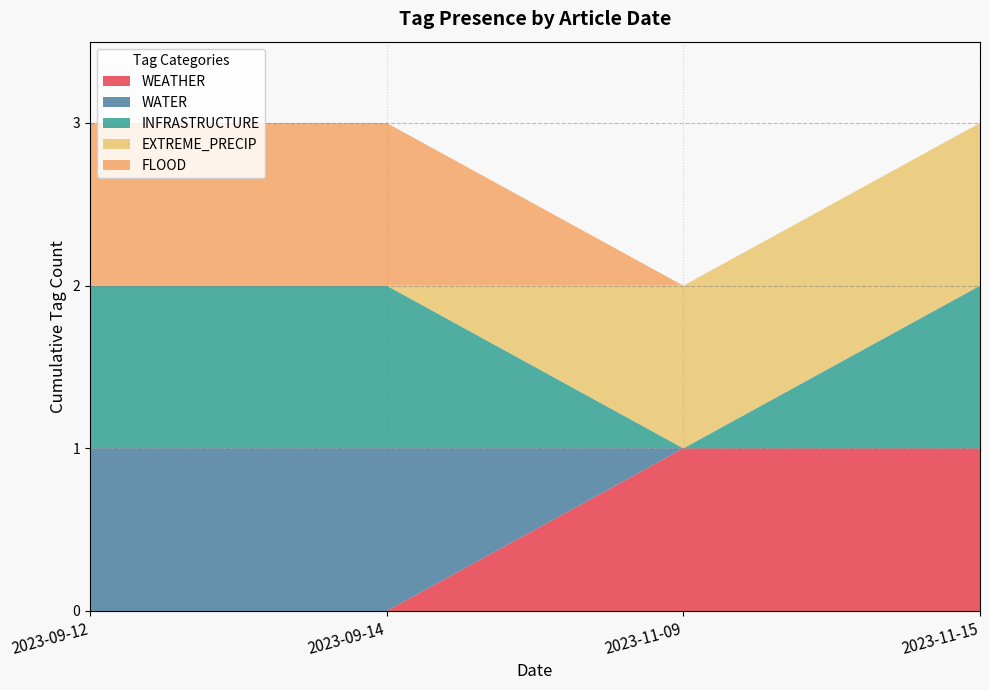

Reading left to right, transcribe all the data shown in this chart.

WEATHER: 2023-11-15=1	2023-11-09=1	2023-09-14=0	2023-09-12=0
WATER: 2023-11-15=0	2023-11-09=0	2023-09-14=1	2023-09-12=1
INFRASTRUCTURE: 2023-11-15=1	2023-11-09=0	2023-09-14=1	2023-09-12=1
EXTREME_PRECIP: 2023-11-15=1	2023-11-09=1	2023-09-14=0	2023-09-12=0
FLOOD: 2023-11-15=0	2023-11-09=0	2023-09-14=1	2023-09-12=1